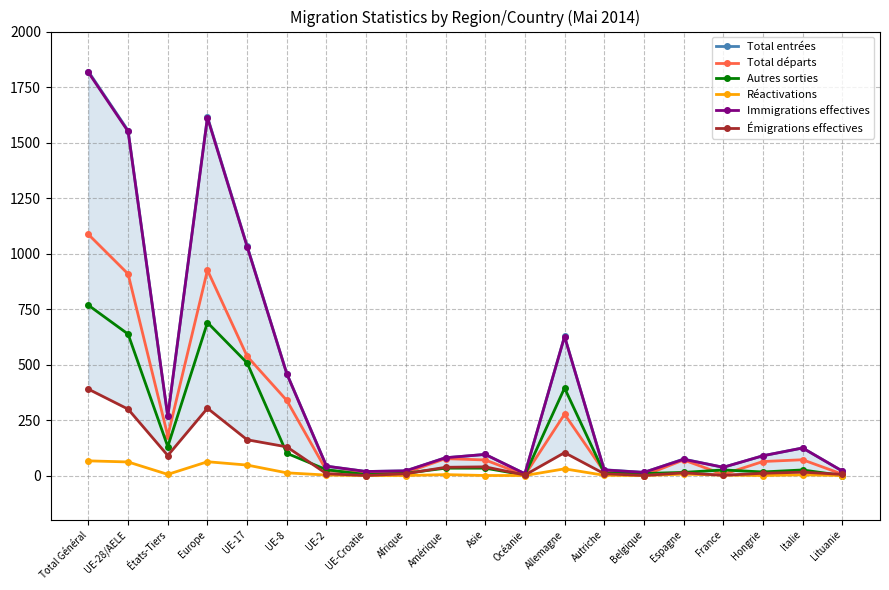

Which series has the largest total across all categories?

Total entrées